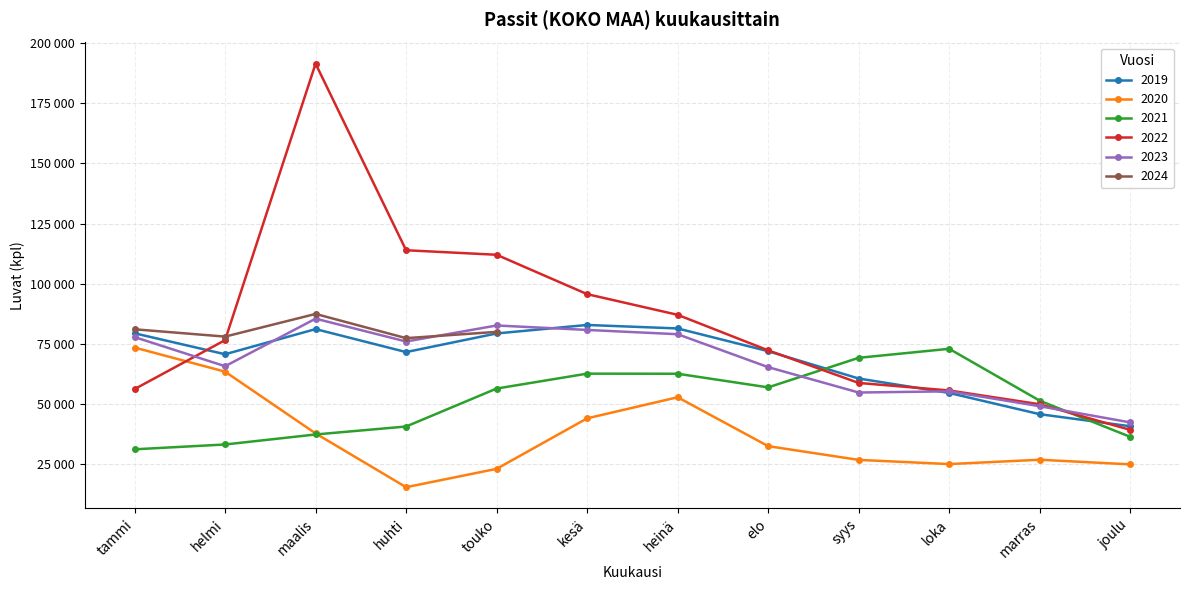

Where is the first local minimum for 2021?

elo